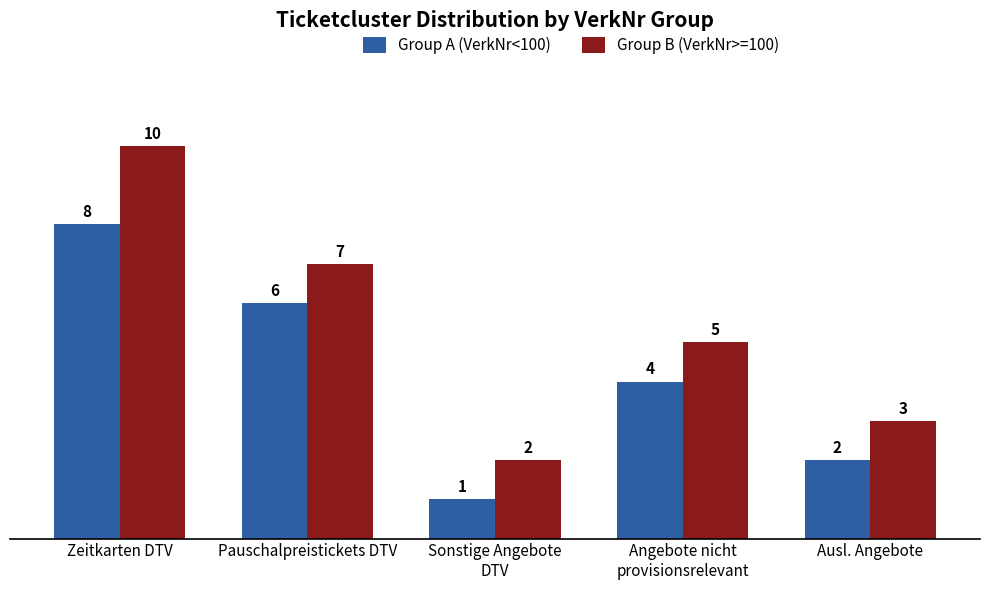

What position from the right is Angebote nicht
provisionsrelevant?

2